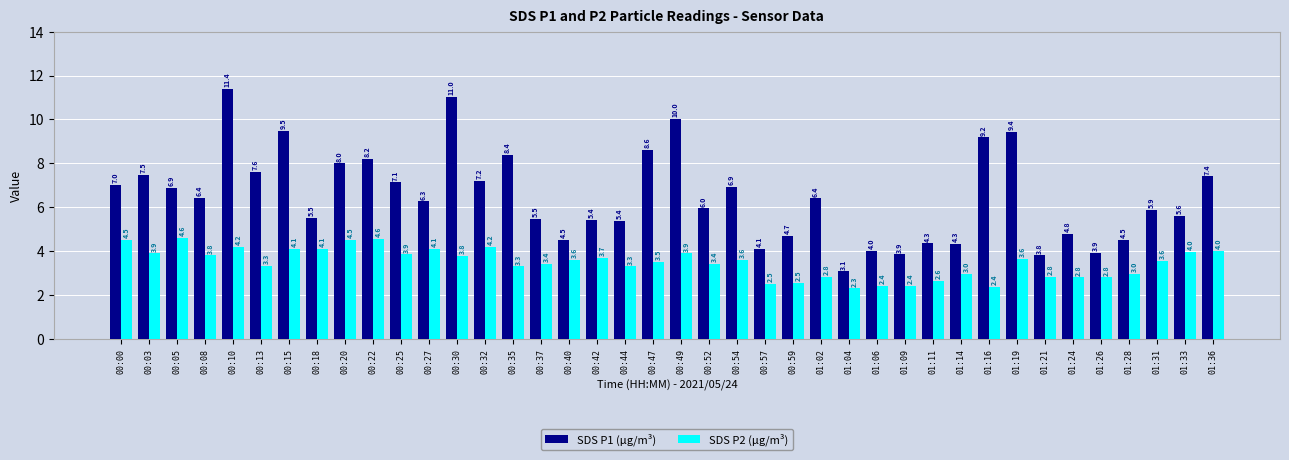

What is the label of the 22nd bar from the left?

00:52